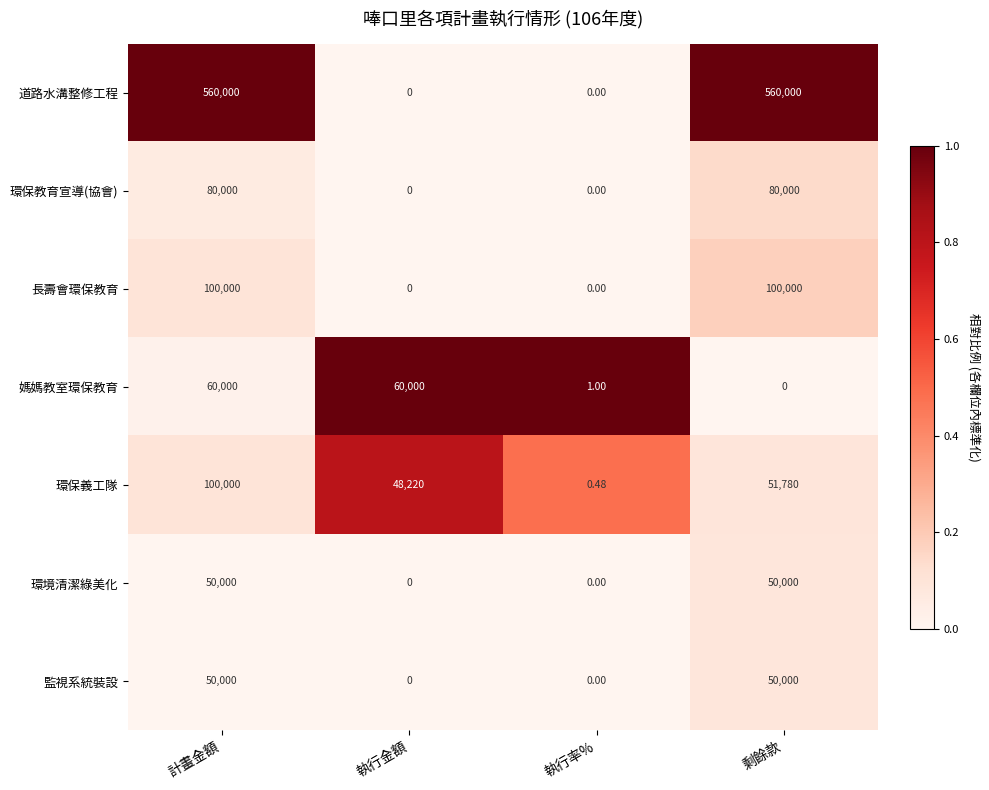

Which series changed the most between 執行金額 and 執行率%?

媽媽教室環保教育